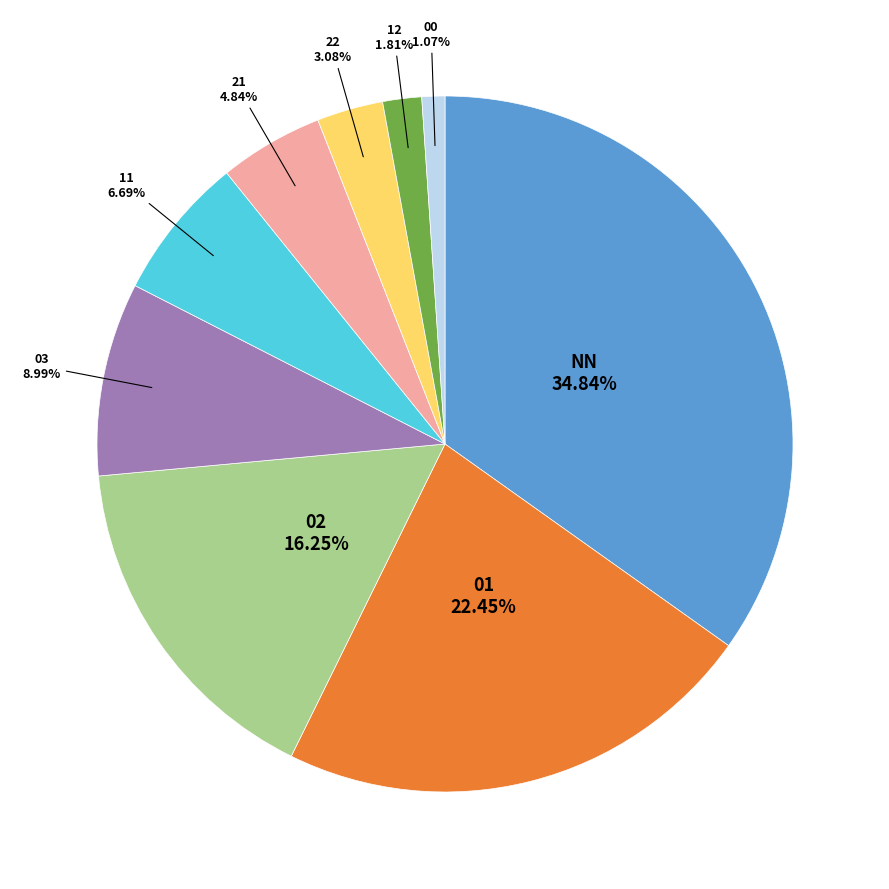

Is it true that 01 is 14% of the pie?

False